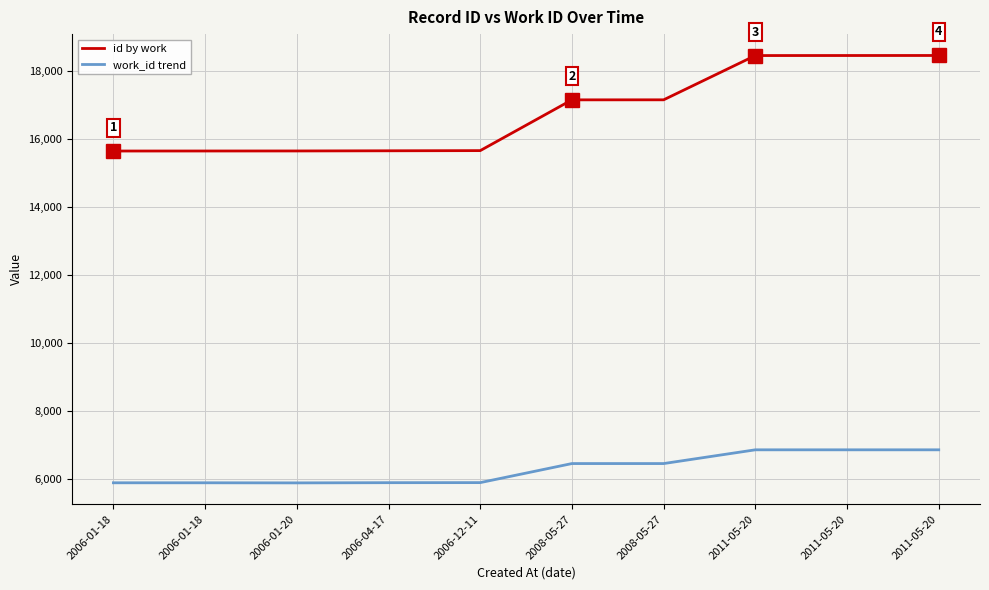

What is the sum of all id by work values?

167842